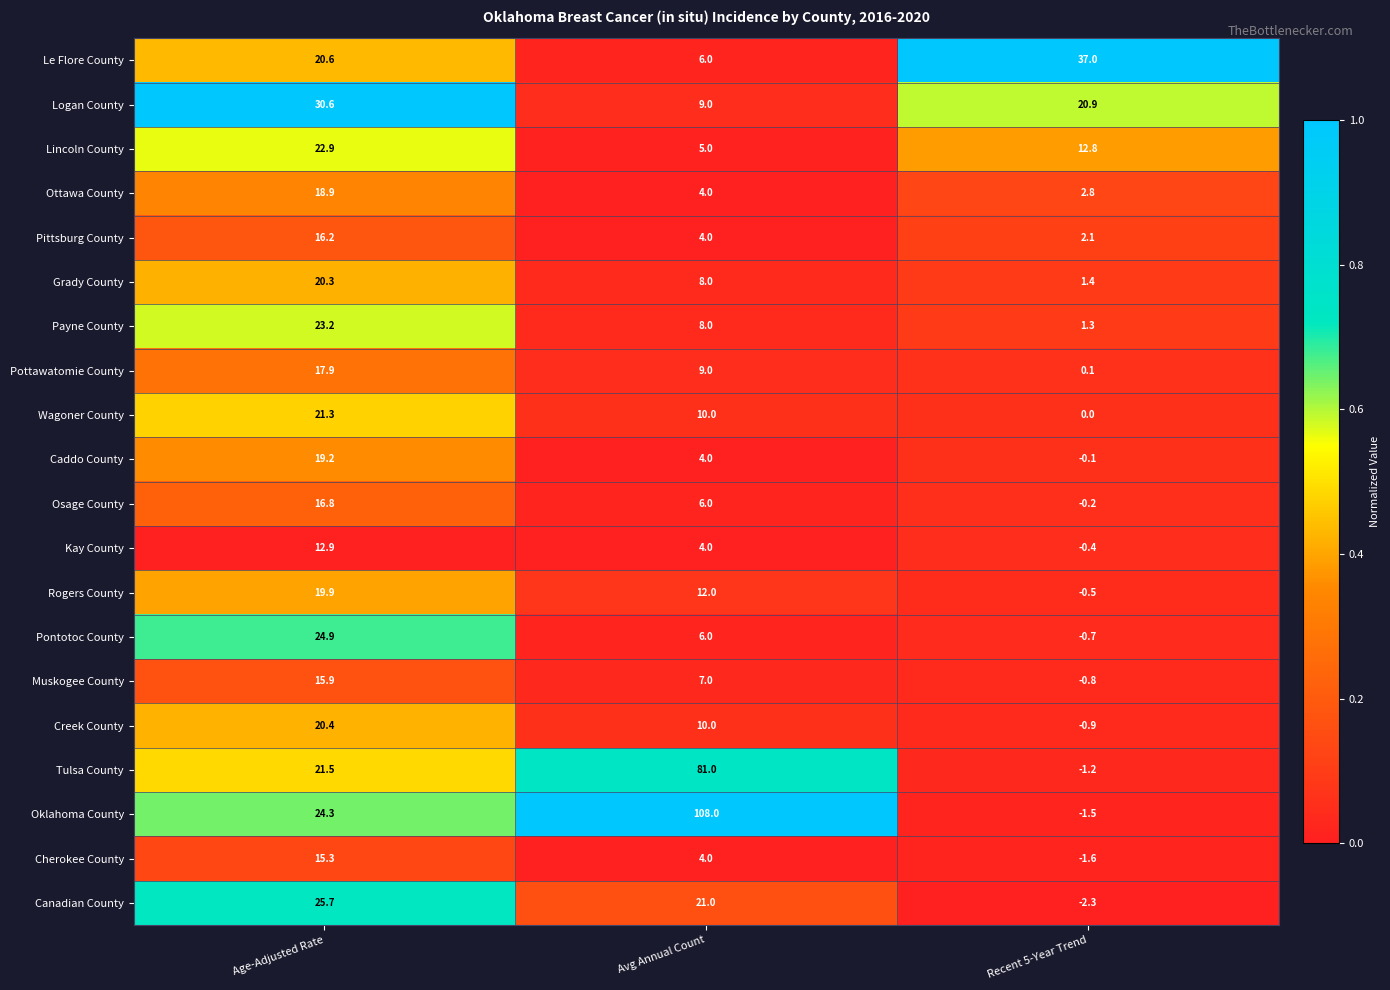

Which series has the largest range (max minus min)?

Oklahoma County